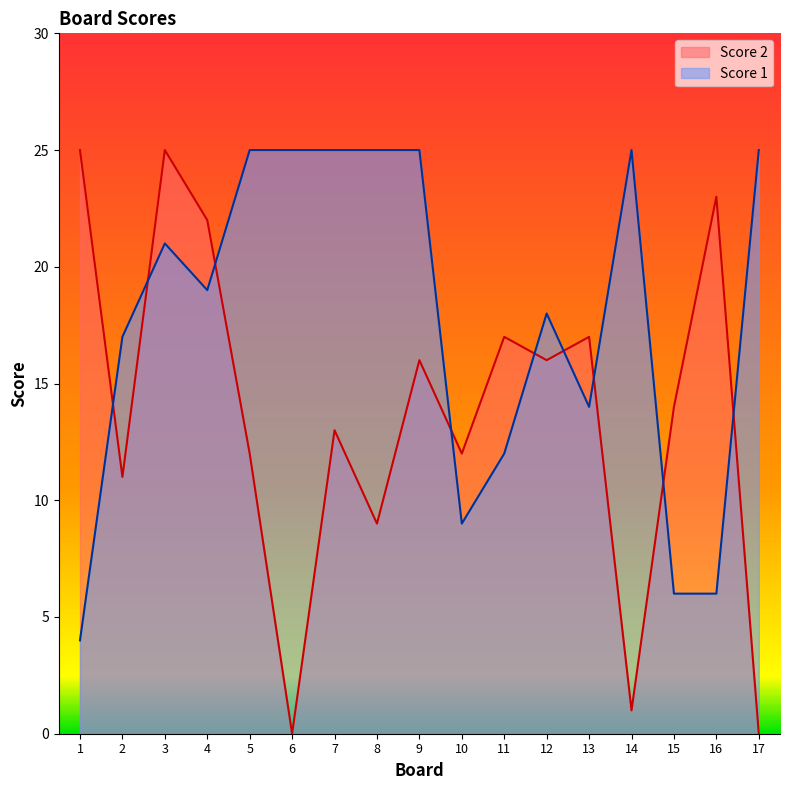

The Score 2 series shows 11 at 2. True or false?

True